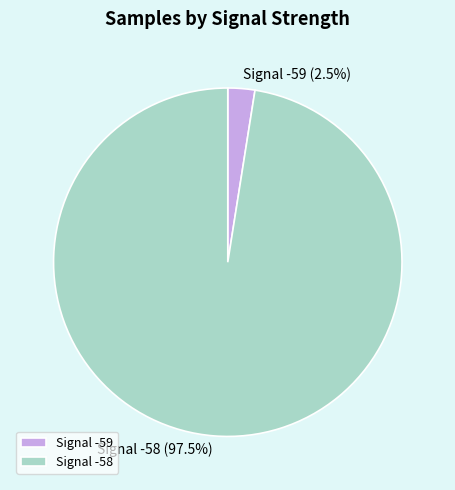

How many segments does this pie chart have?

2